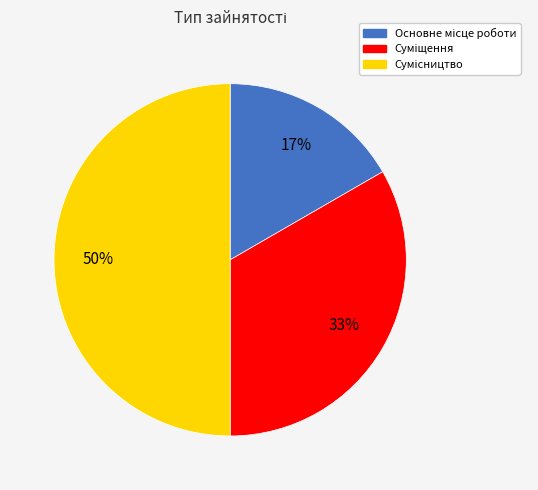

To the nearest percent, what is the difference between the largest and smallest slice percentages?

33%